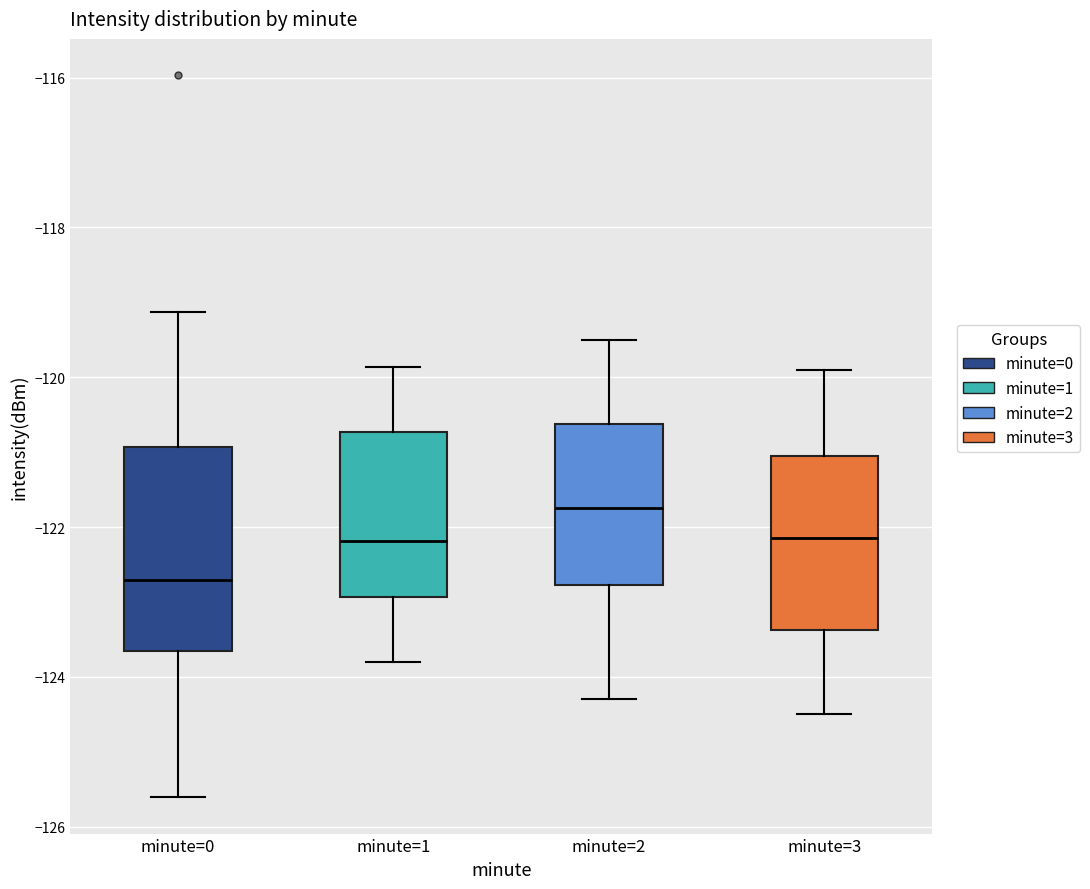

Reading left to right, transcribe this box plot: for each box, give where its median line is, the range the box spans, and where its two whiskers end, as read against the y-axis. The values are not printed on the chart, so give them approximately, as read against the axis.

minute=0: median -122.8, box -123.6 to -121.0, whiskers -125.6 to -119.2
minute=1: median -122.2, box -123.0 to -120.8, whiskers -123.8 to -119.8
minute=2: median -121.8, box -122.8 to -120.6, whiskers -124.2 to -119.4
minute=3: median -122.2, box -123.4 to -121.0, whiskers -124.4 to -119.8